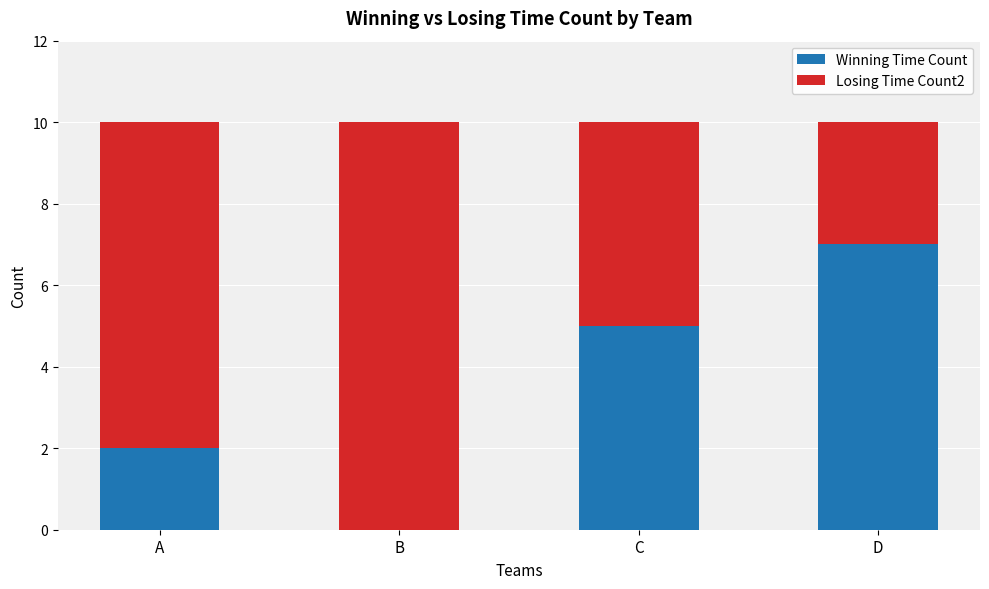

Does the chart contain stacked bars?

Yes